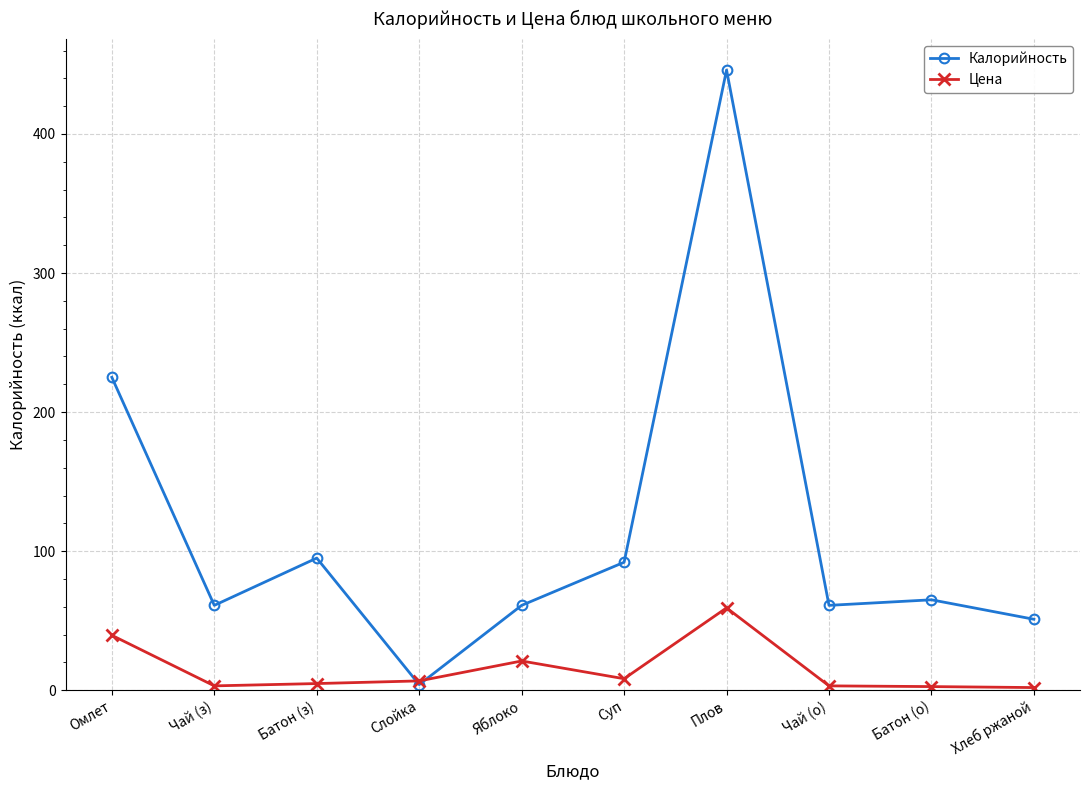

In Калорийность, how many points are lower than both neighbors (excluding endpoints)?

3